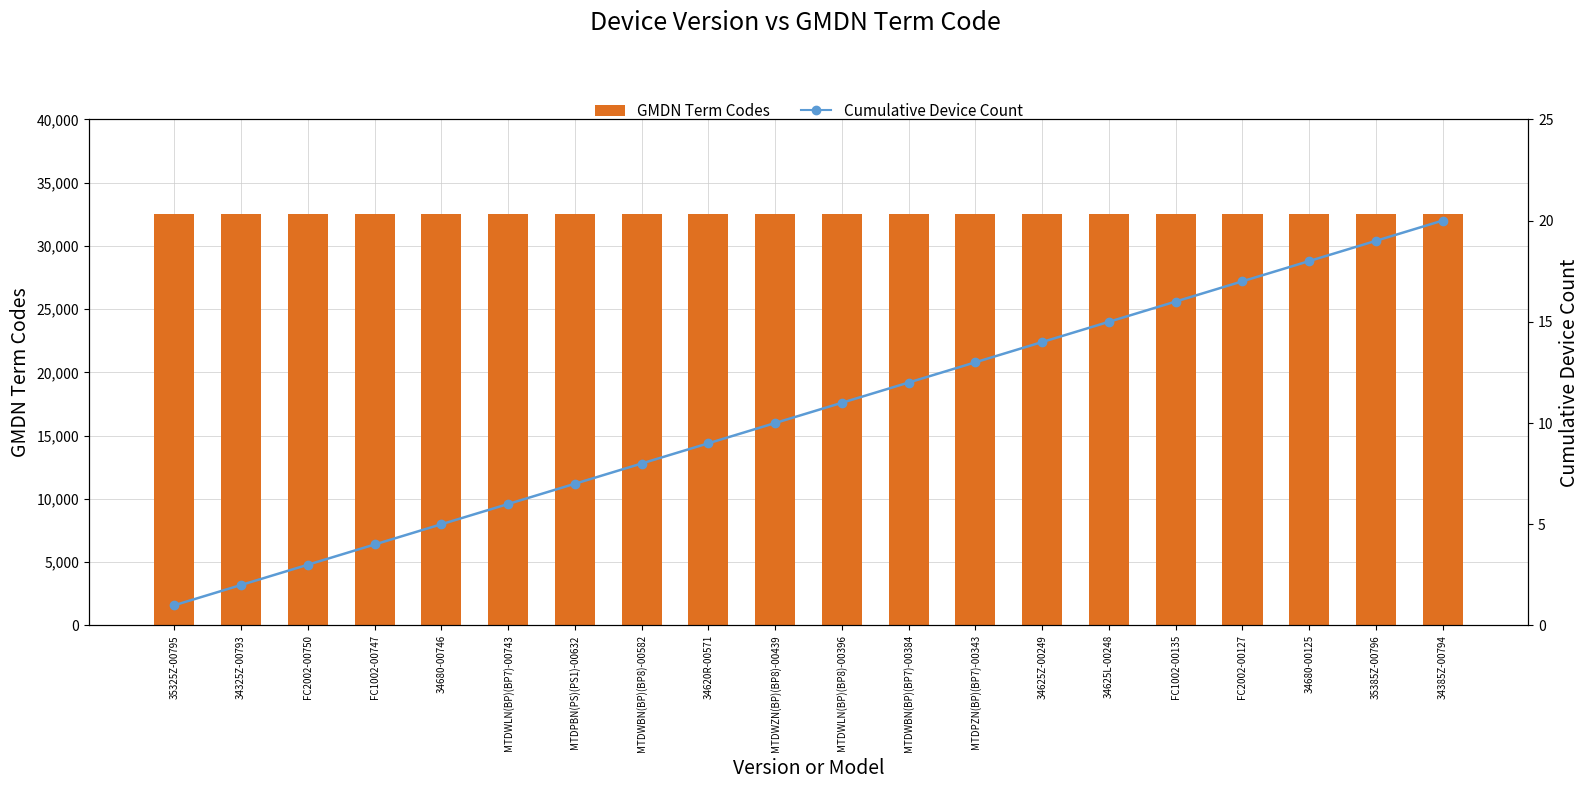

Which series has the largest range (max minus min)?

Cumulative Device Count